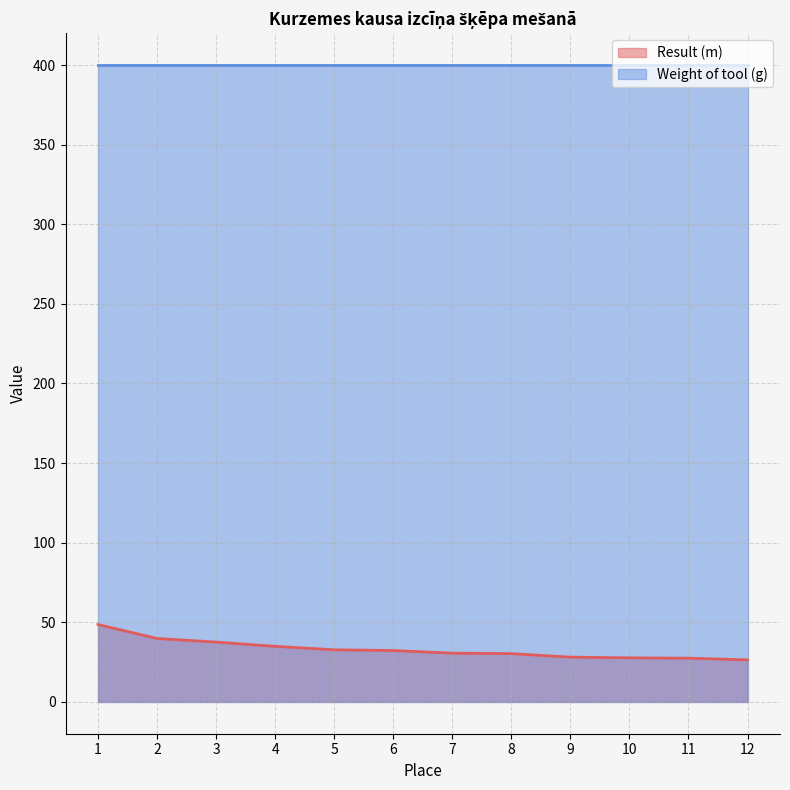

Read the value at 8.

30.3